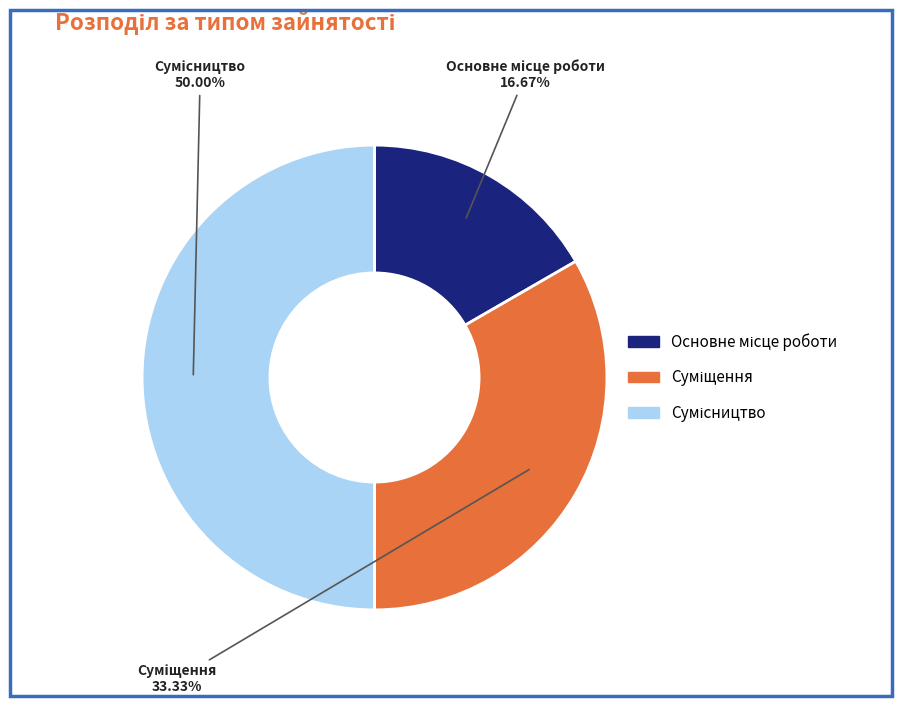

How many segments does this pie chart have?

3